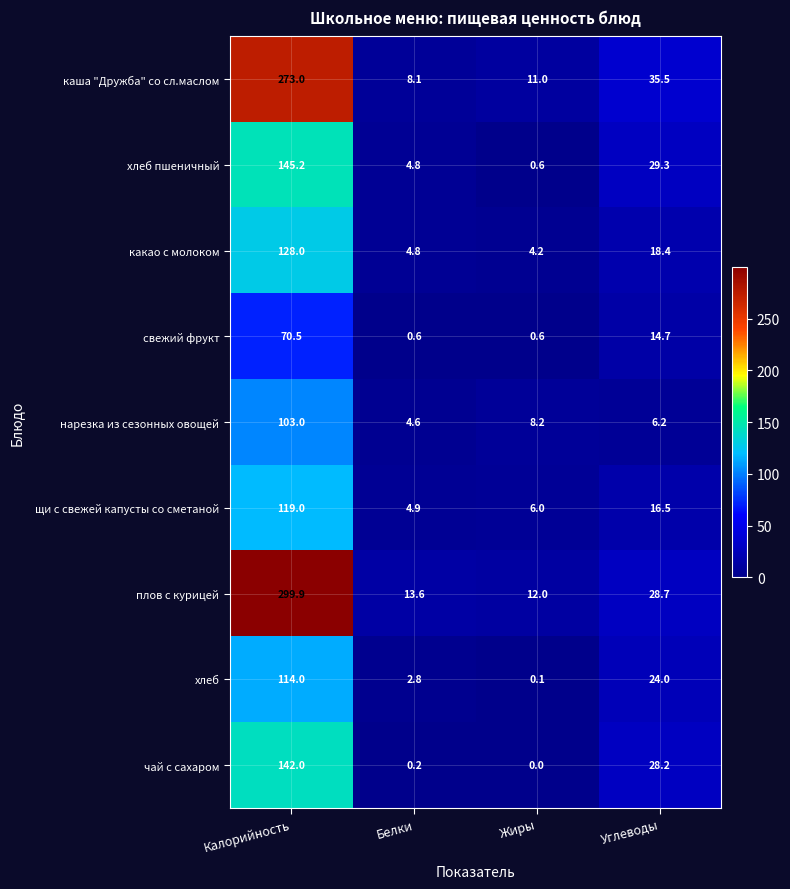

What is the sum of all какао с молоком values?

155.4